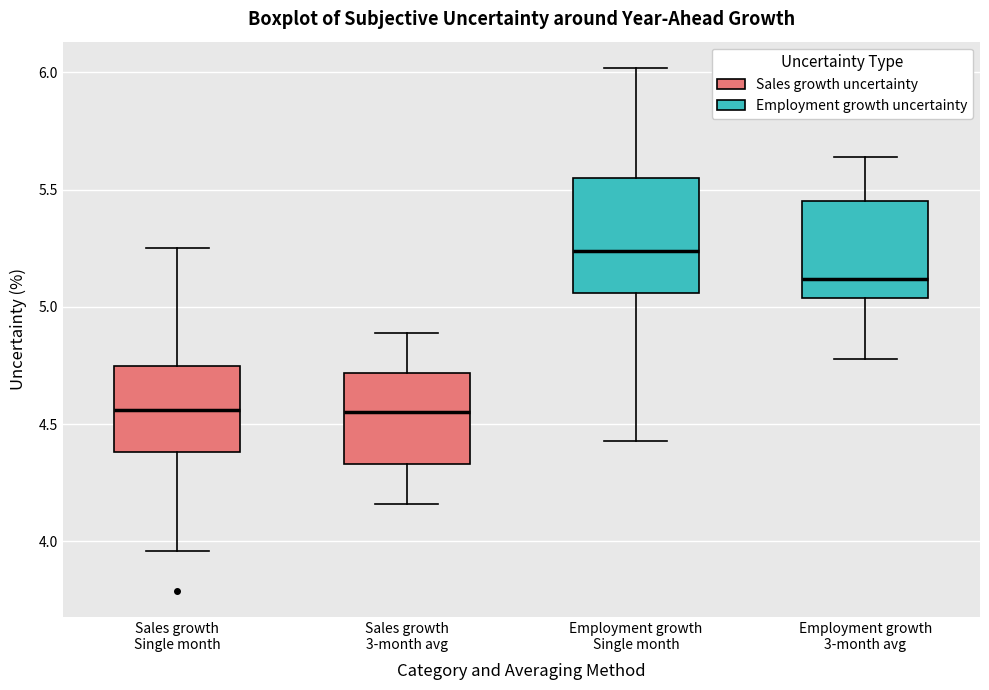

Reading left to right, read every box against the y-axis: the position of its median line, the range the box covers, and the ends of its whiskers. The values are not printed on the chart, so give them approximately, as read against the axis.

Sales growth Single month: median 4.55, box 4.40 to 4.75, whiskers 3.95 to 5.25
Sales growth 3-month avg: median 4.55, box 4.35 to 4.70, whiskers 4.15 to 4.90
Employment growth Single month: median 5.25, box 5.05 to 5.55, whiskers 4.45 to 6.00
Employment growth 3-month avg: median 5.10, box 5.05 to 5.45, whiskers 4.80 to 5.65